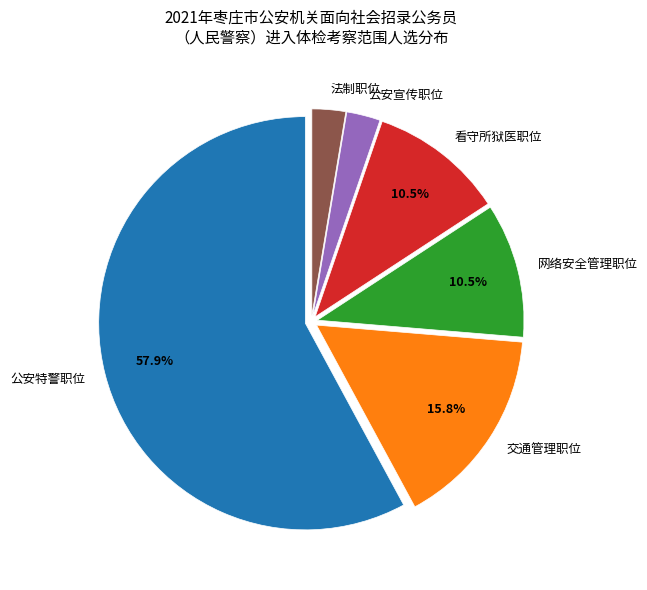

Approximately how many times larger is the value at 网络安全管理职位 compared to 法制职位?

4.0